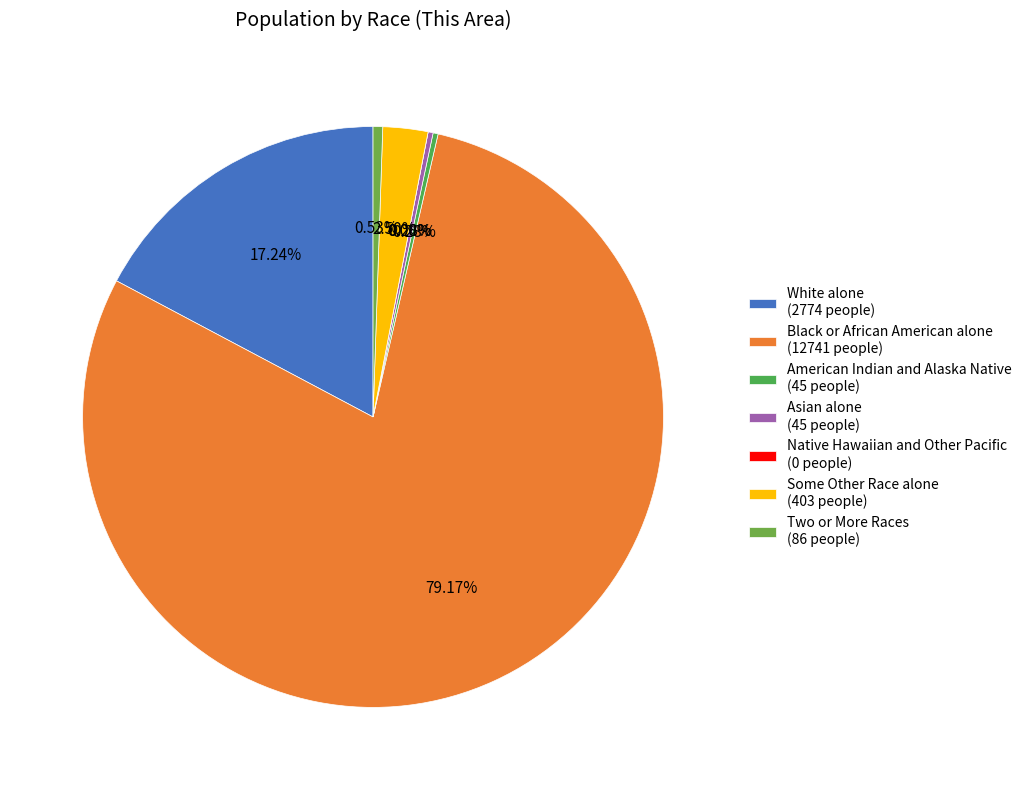

Is there a majority slice in this chart?

Yes